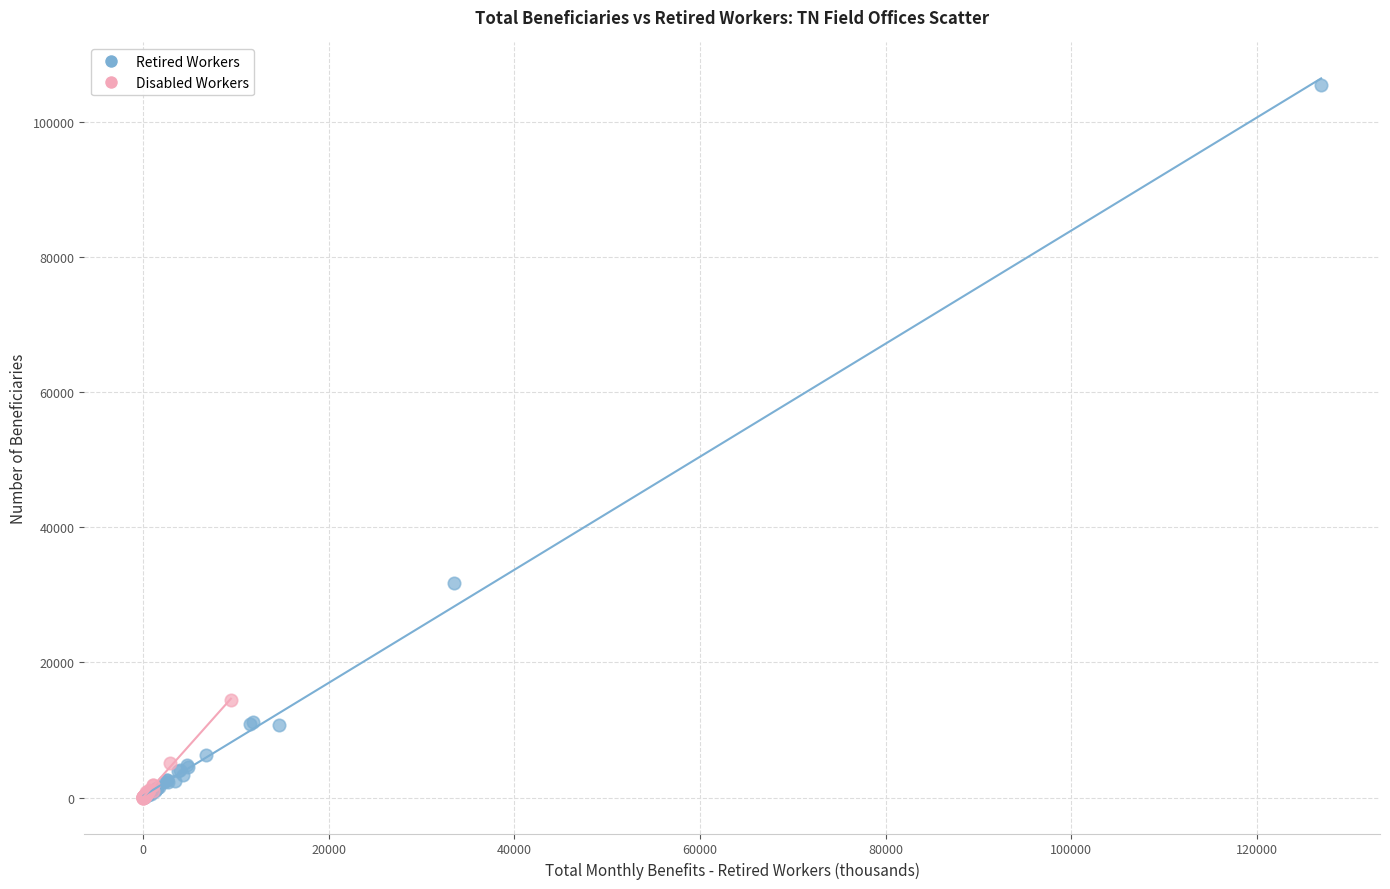

Which series contains the highest Y value?

Retired Workers